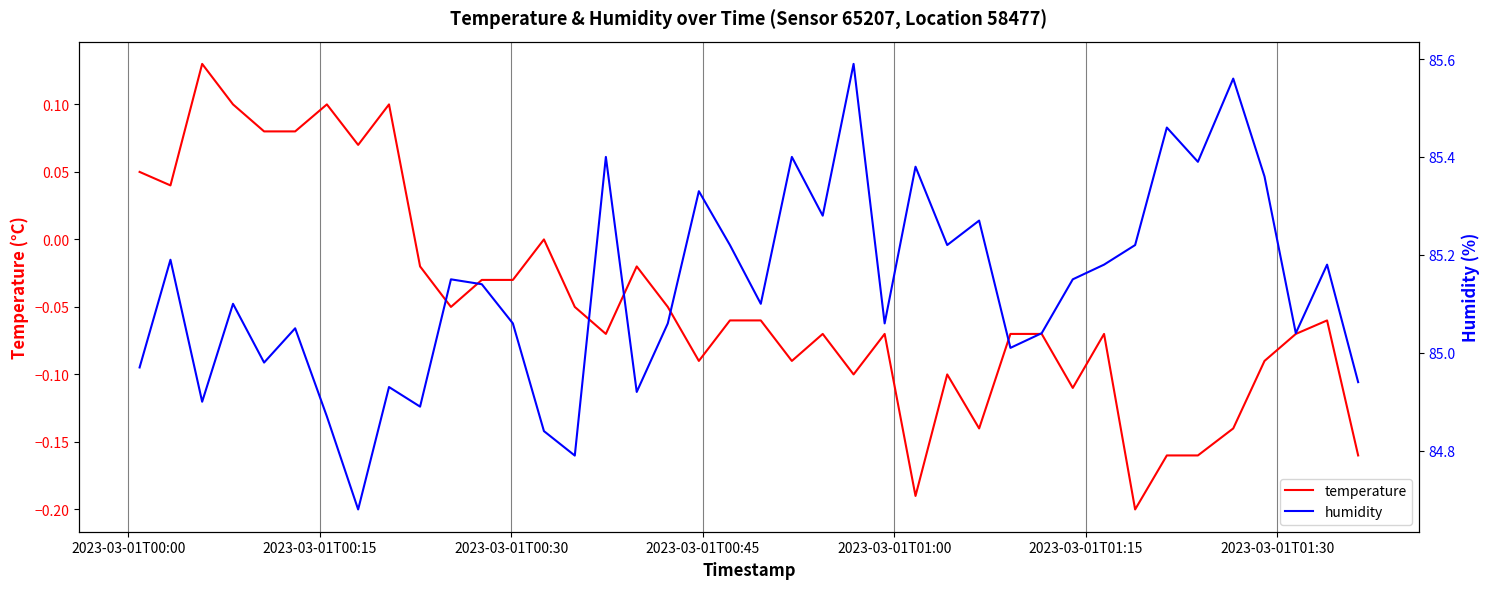

Is the value of temperature at 7 greater than the value of humidity at 2023-03-01T00:30?

No